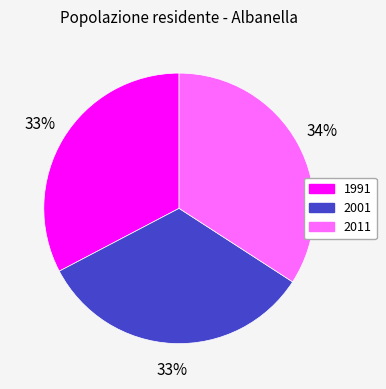

Is the sum of 1991 and 2001 greater than half?

Yes